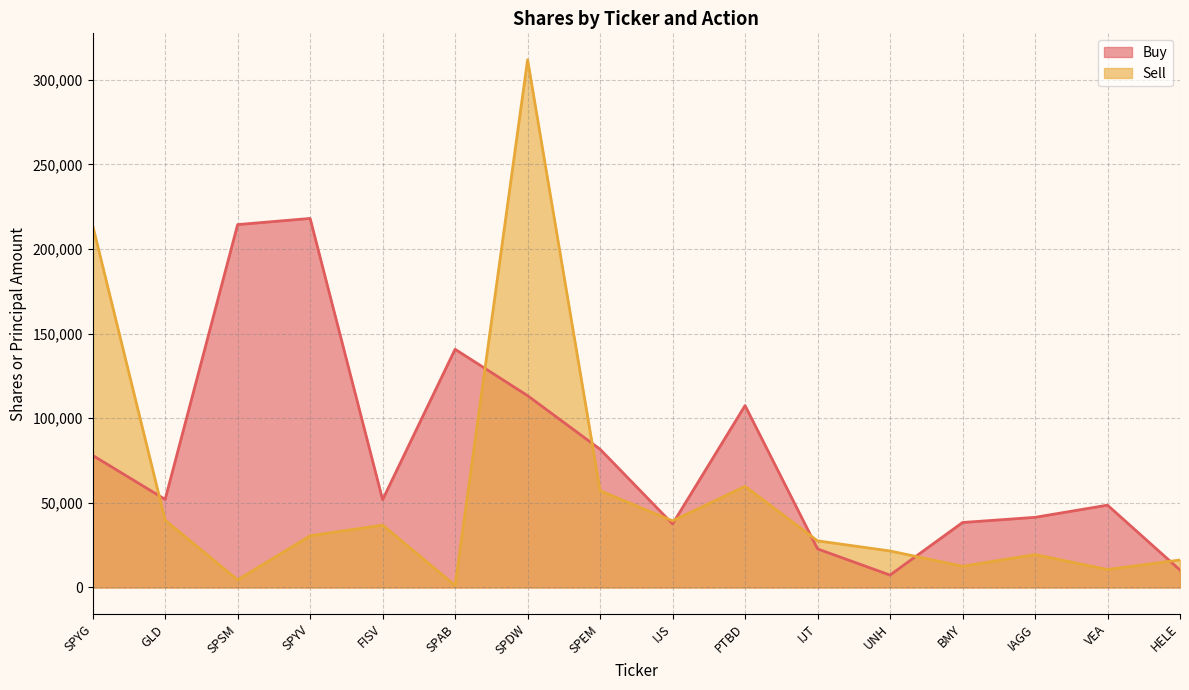

In Sell, how many points are lower than both neighbors (excluding endpoints)?

5